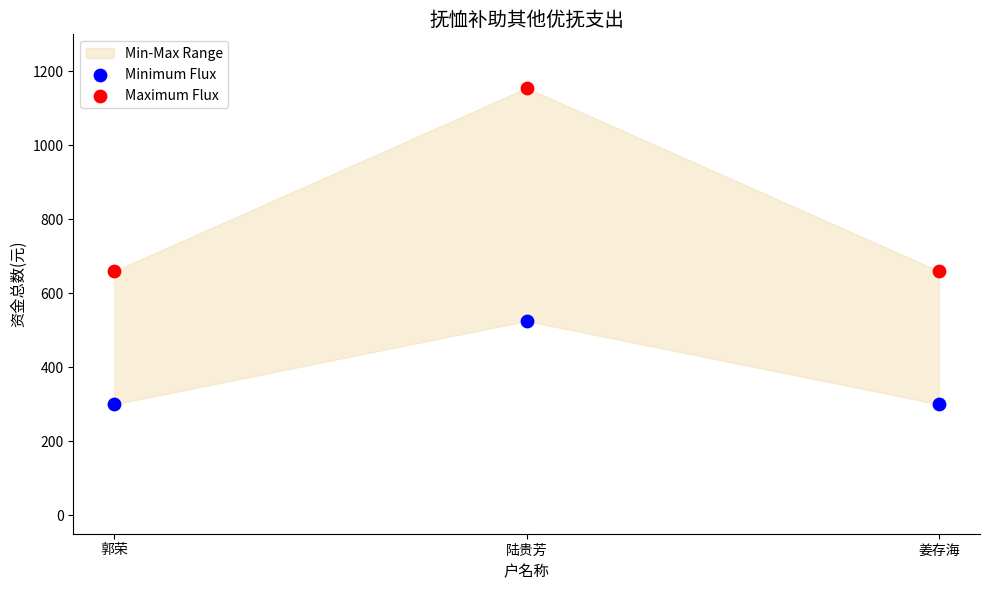

Which series reaches the maximum Y coordinate?

Maximum Flux